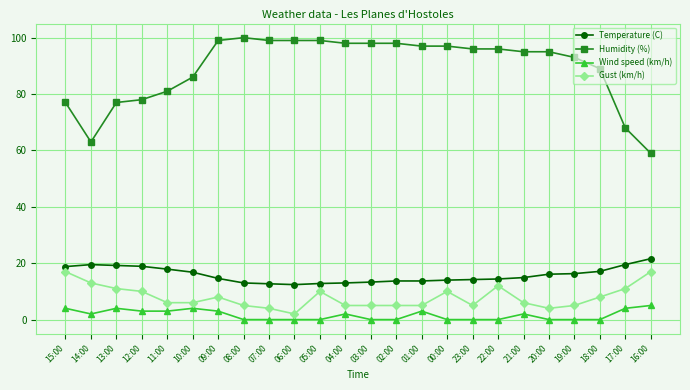

What is the approximate value of Gust (km/h) at 15:00?

17.0